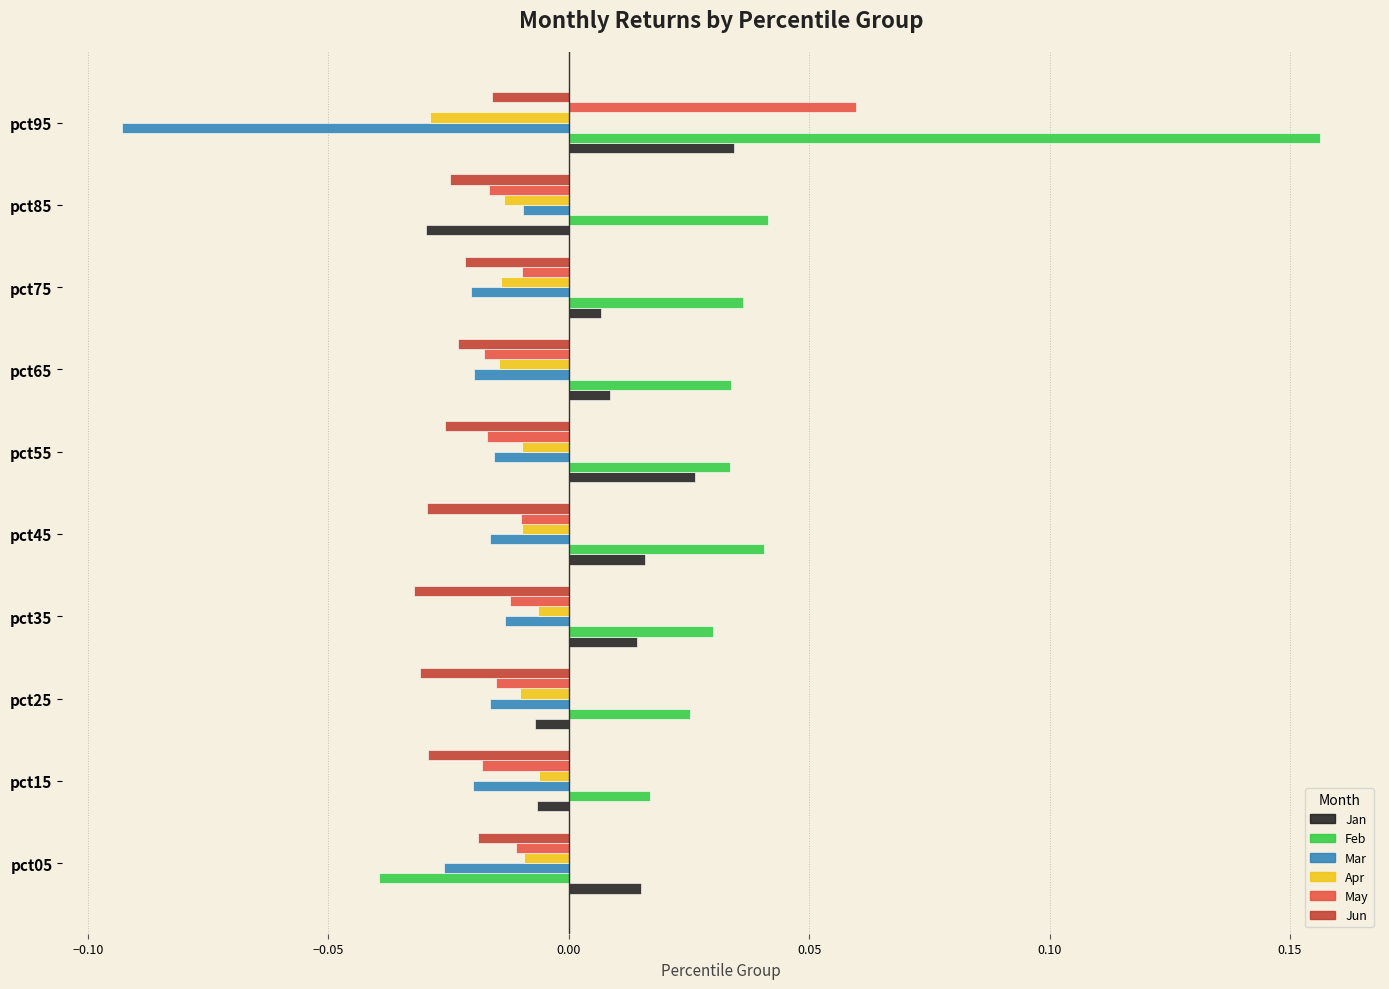

Which series has the widest spread of values?

Feb